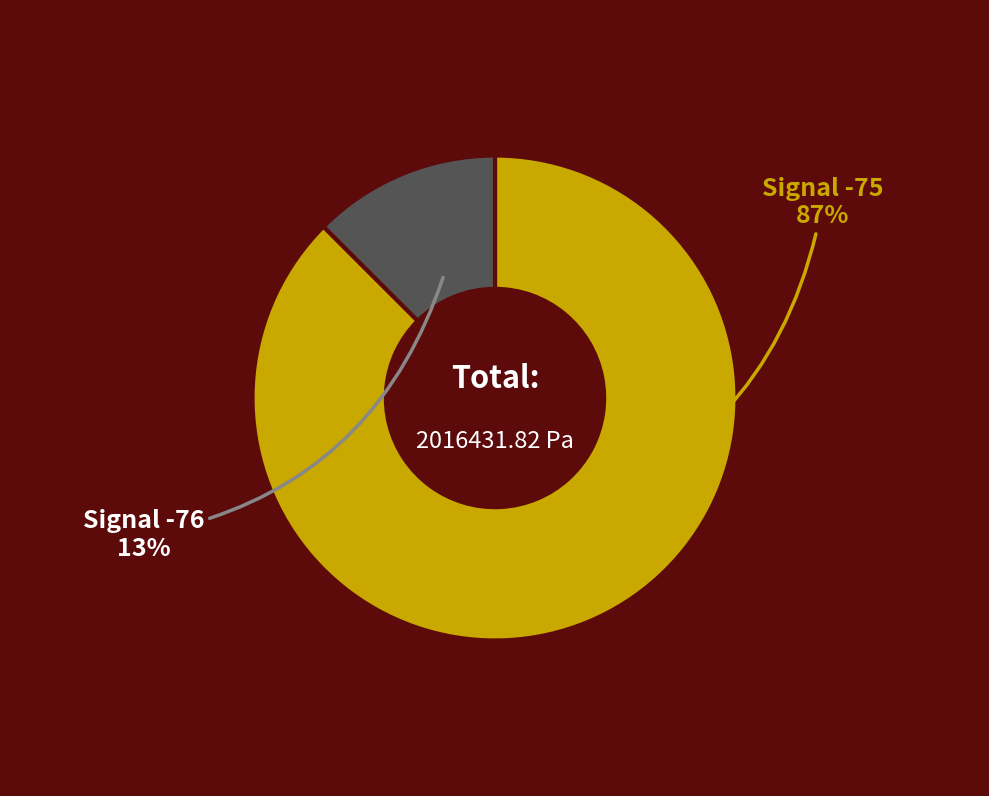

To the nearest percent, what is the average slice percentage?

50%